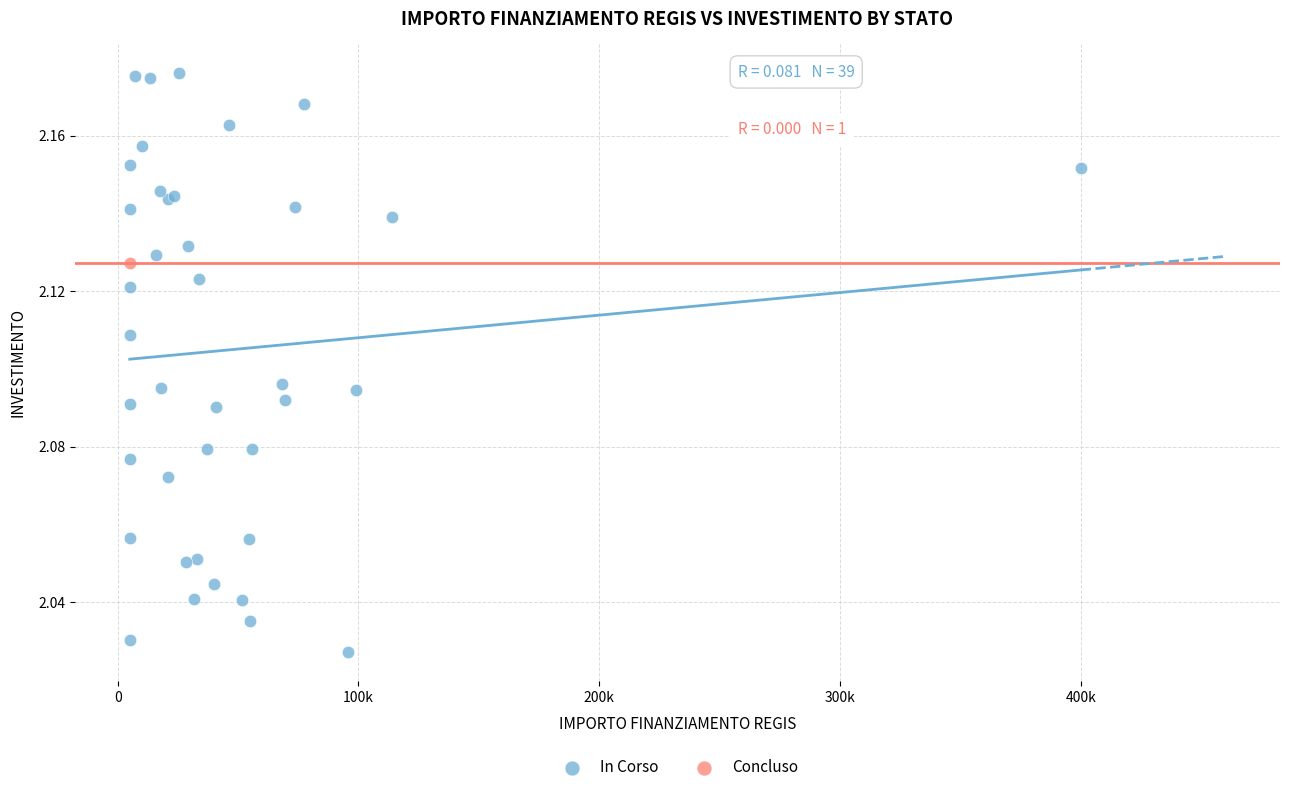

What are all the series names shown in the legend?

In Corso, Concluso